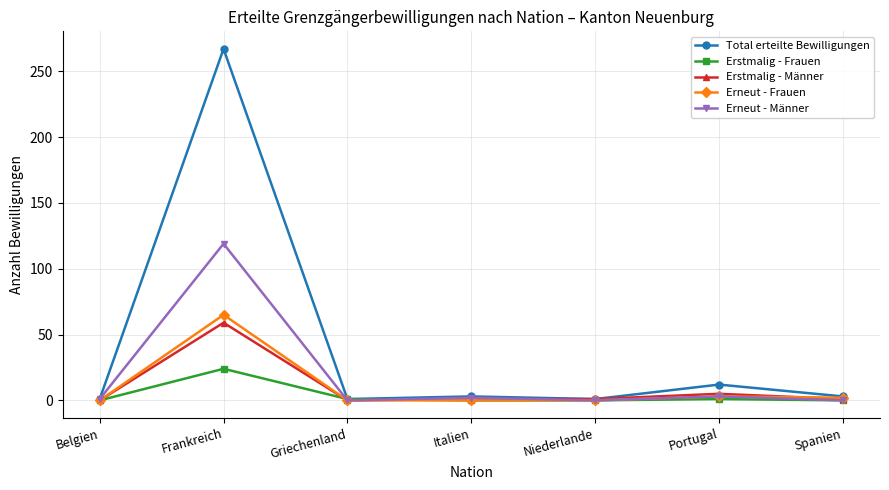

How many lines are shown in the chart?

5